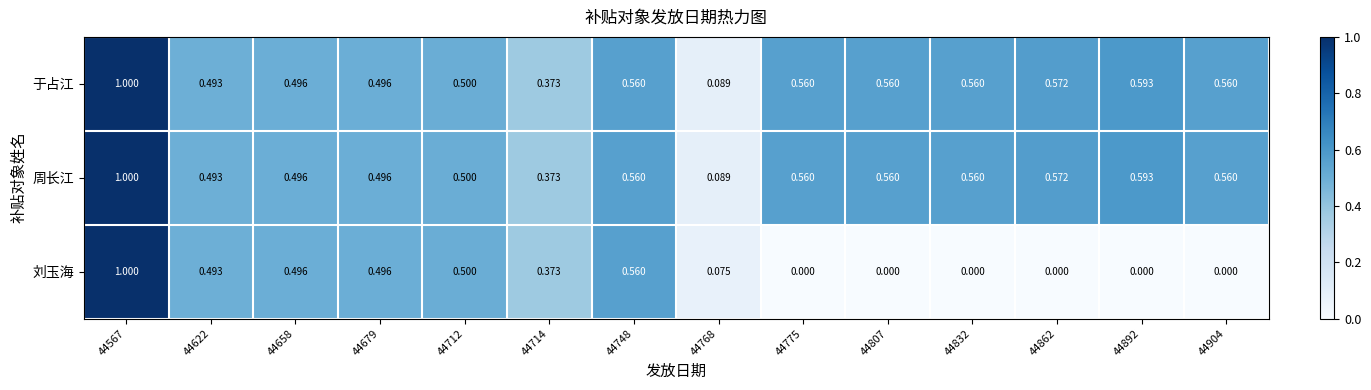

How many data points does each series have?

14